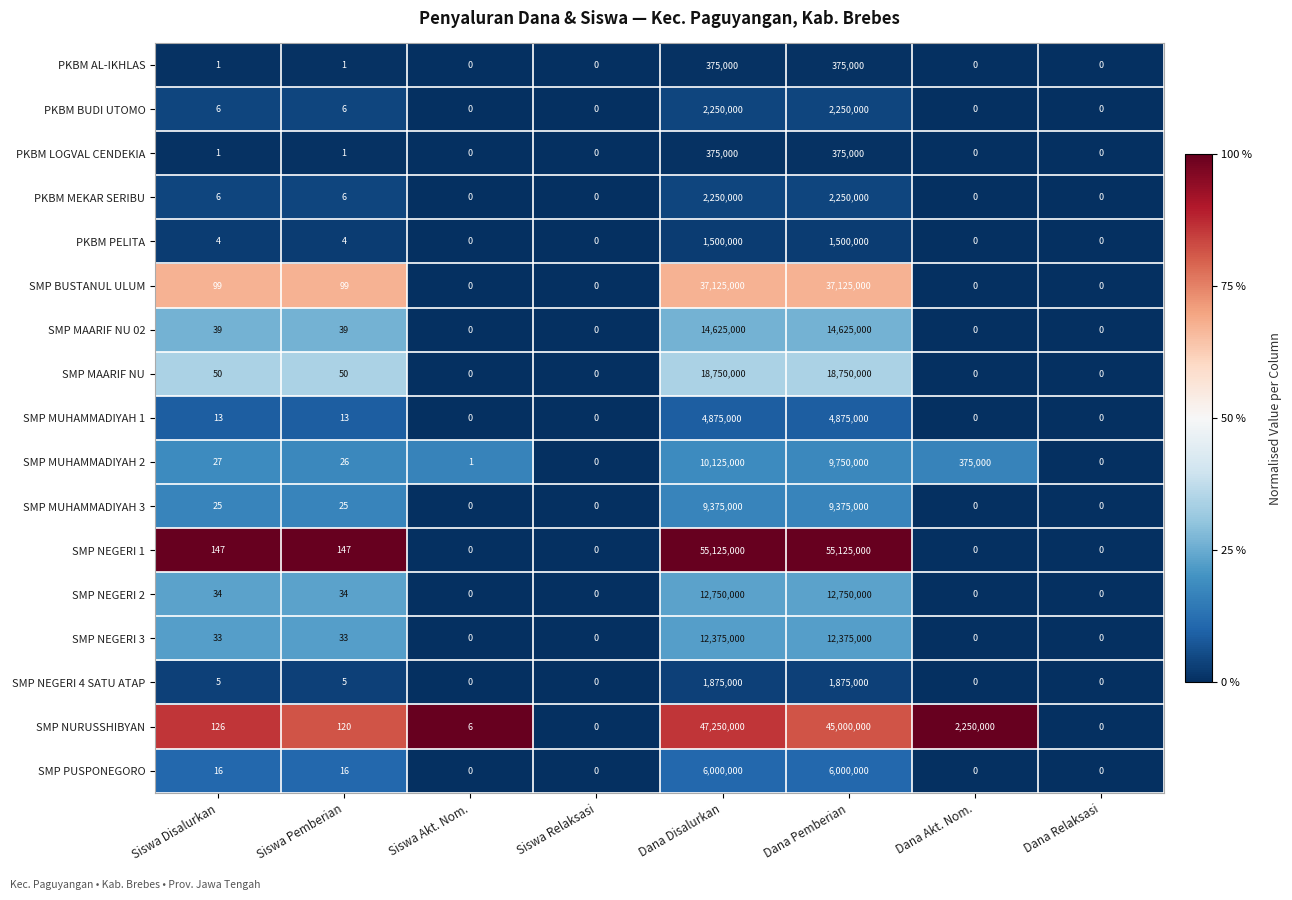

What is the maximum value shown in the chart?

55125000